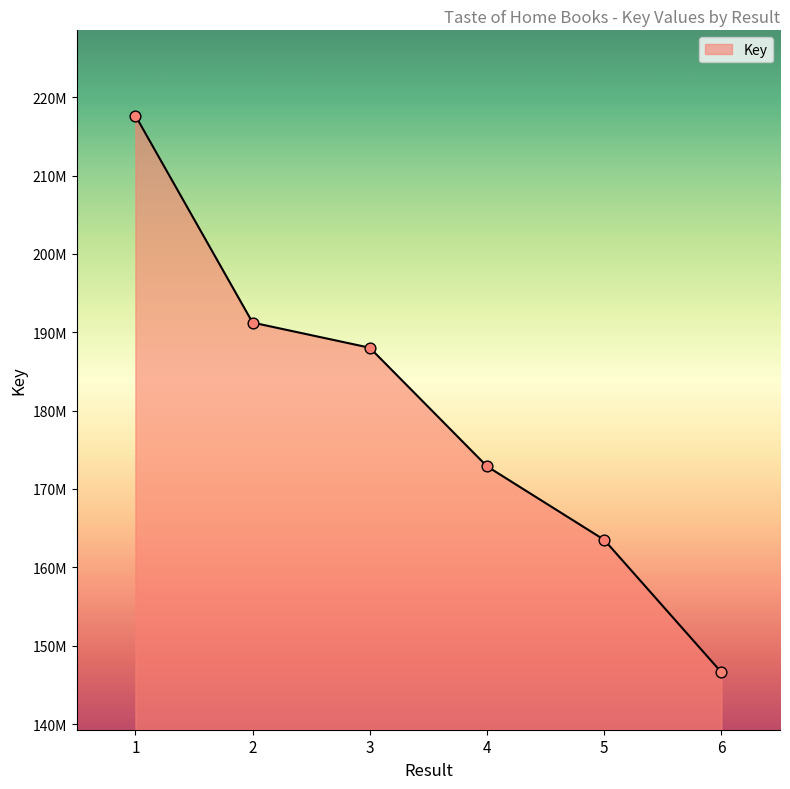

Does the chart have visible grid lines?

No